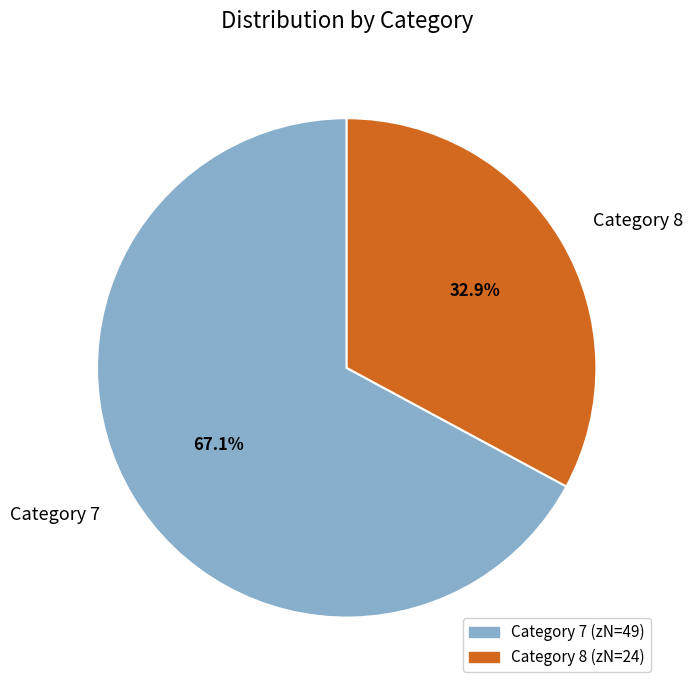

What is the total percentage of Category 8 and Category 7?

100.0%